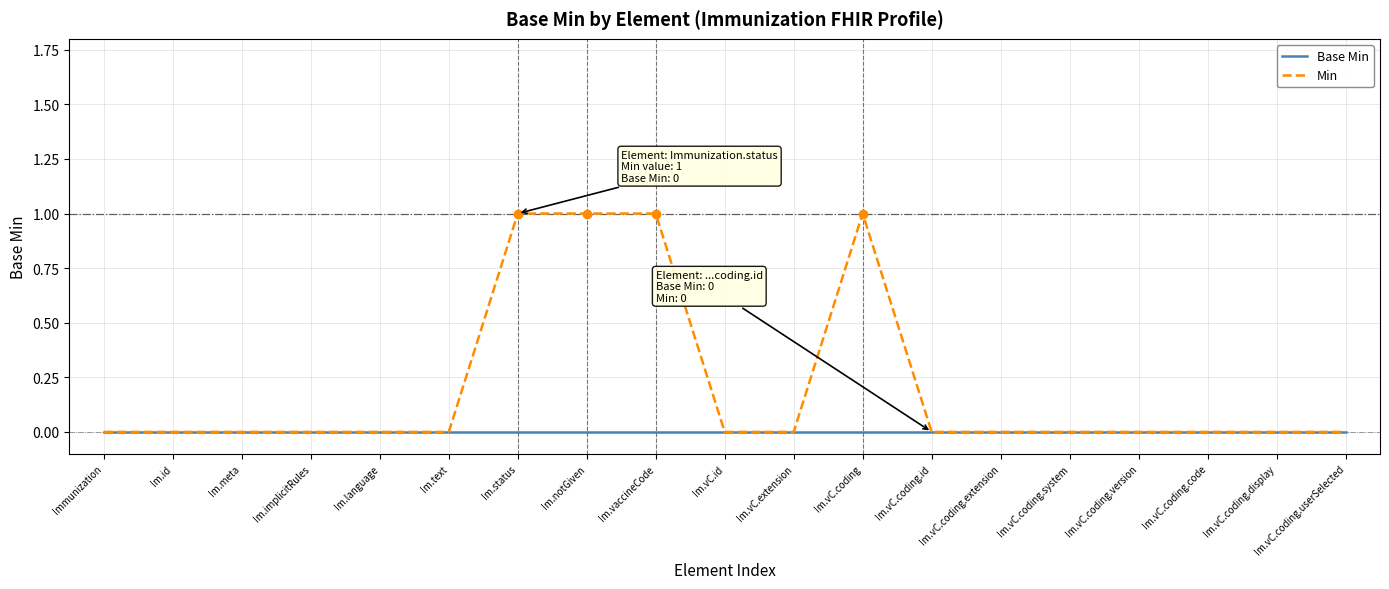

What are all the series names shown in the legend?

Base Min, Min